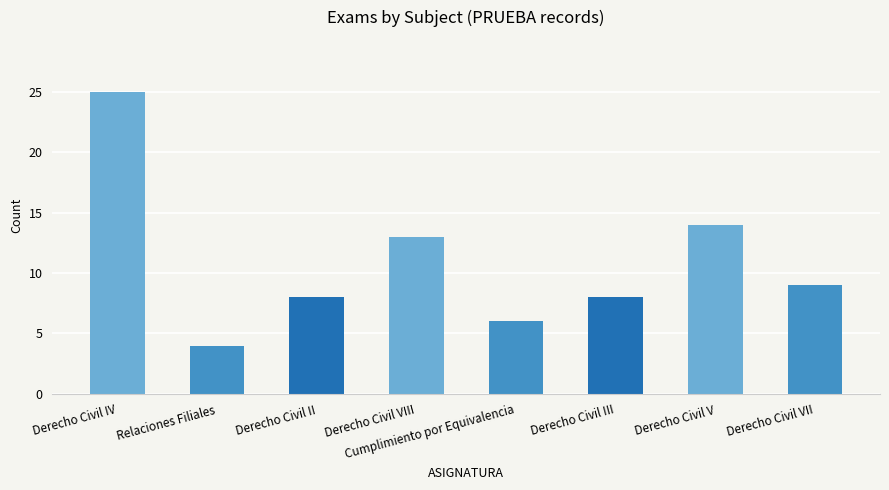

What is the sum of the values at Derecho Civil III and Relaciones Filiales?

12